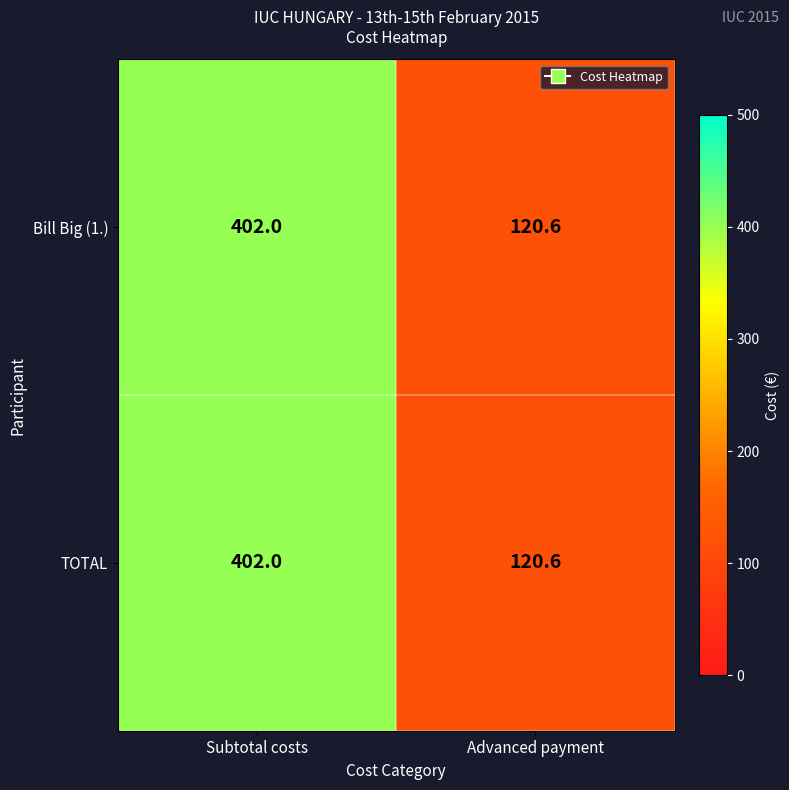

Which category has the lowest value across all series?

Advanced payment